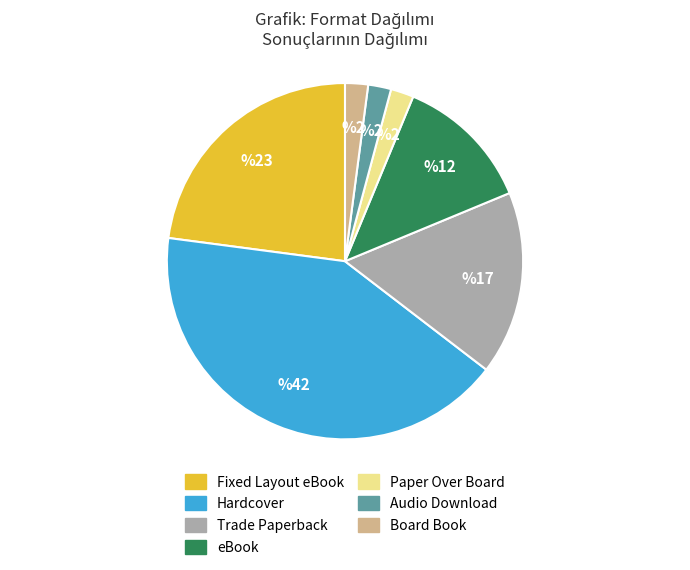

Is the sum of Audio Download and Hardcover greater than half?

No